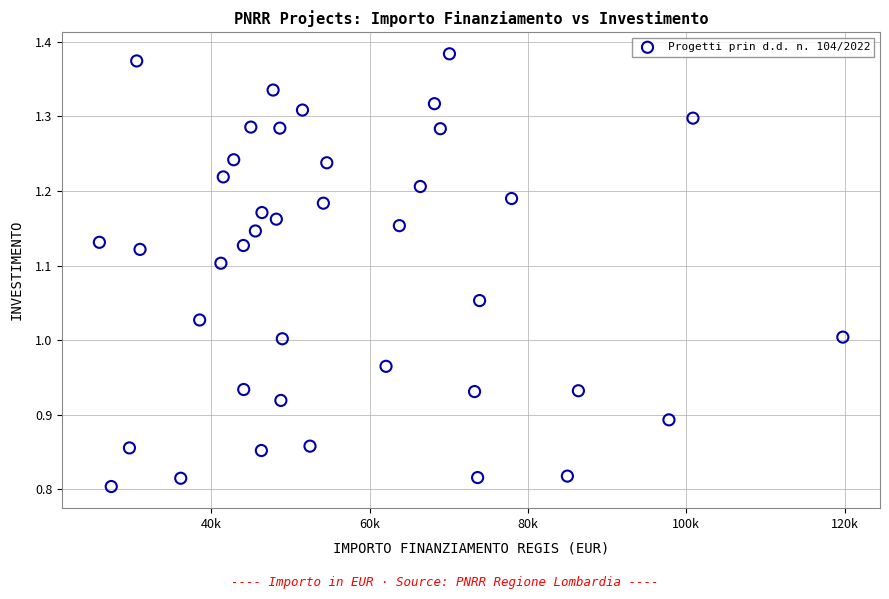

What is the range of Y values (max minus min)?

0.6